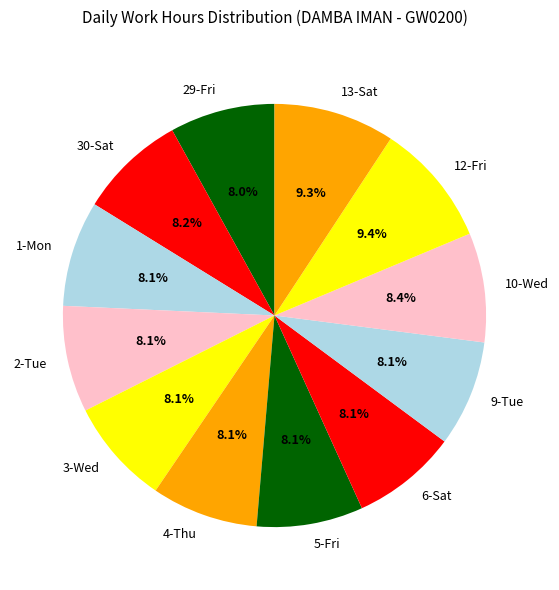

The 1-Mon slice represents 8% of the pie. True or false?

True